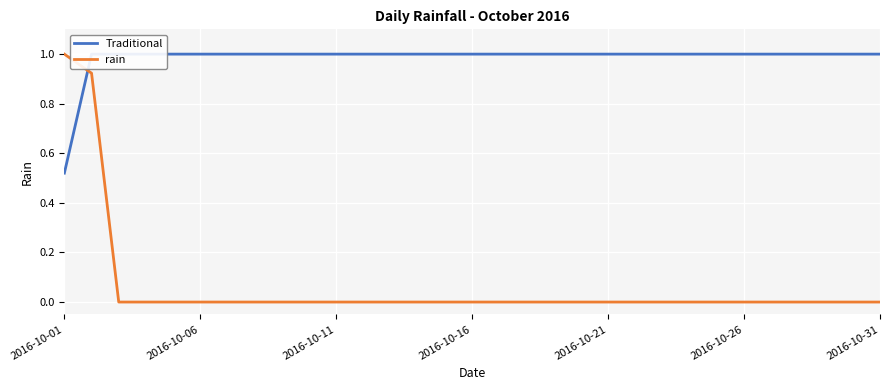

Rank the series by their maximum value, from highest to lowest.

Traditional, rain